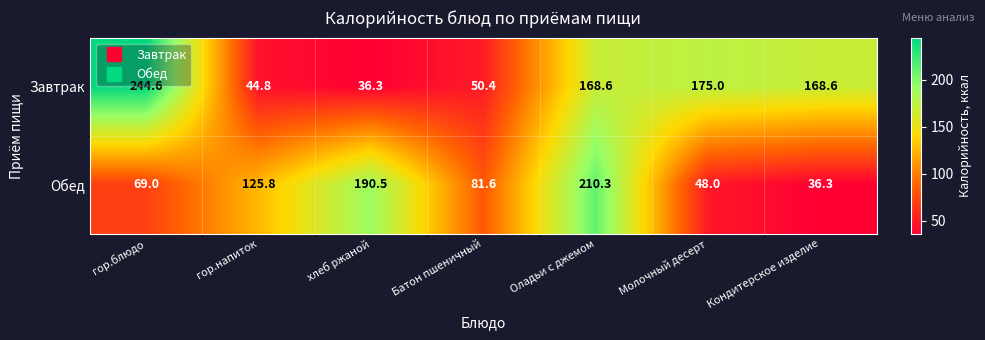

Which category has the lowest value in the Обед series?

Кондитерское изделие